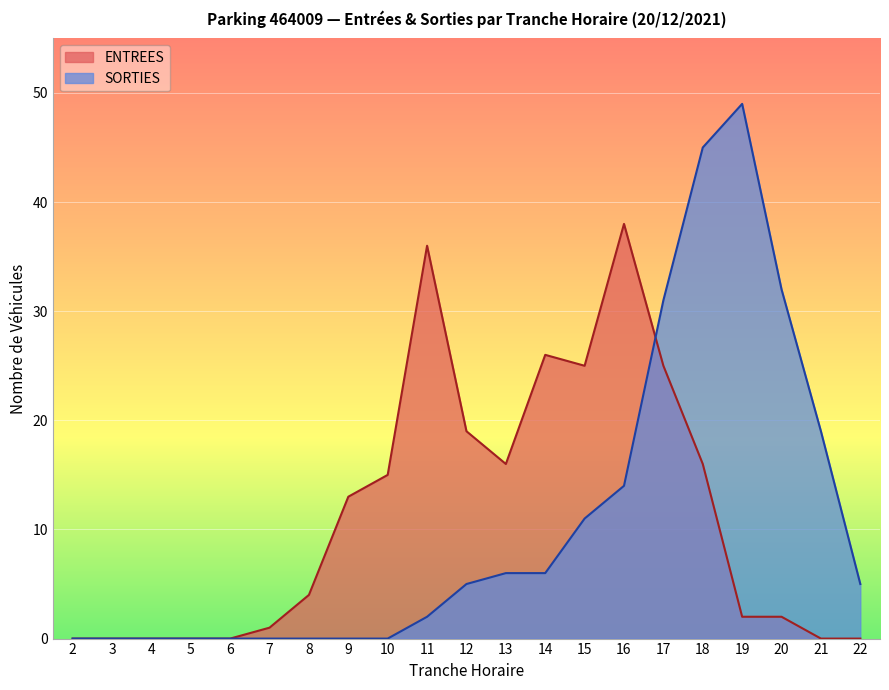

At which label does ENTREES reach its peak?

16